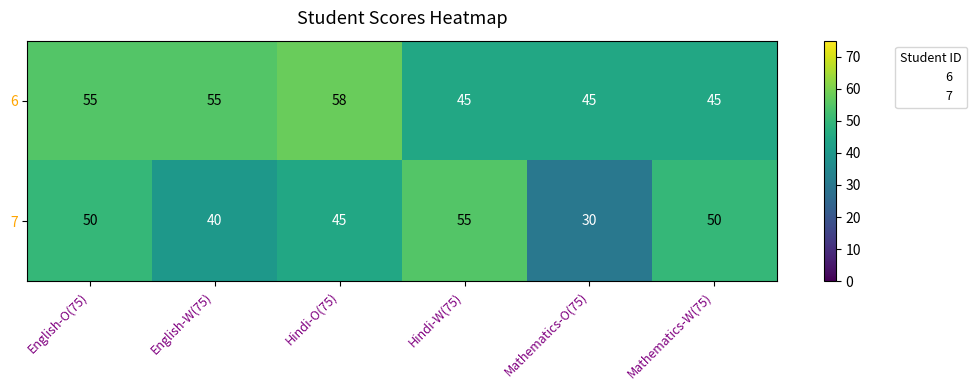

Which series has the largest total across all categories?

6